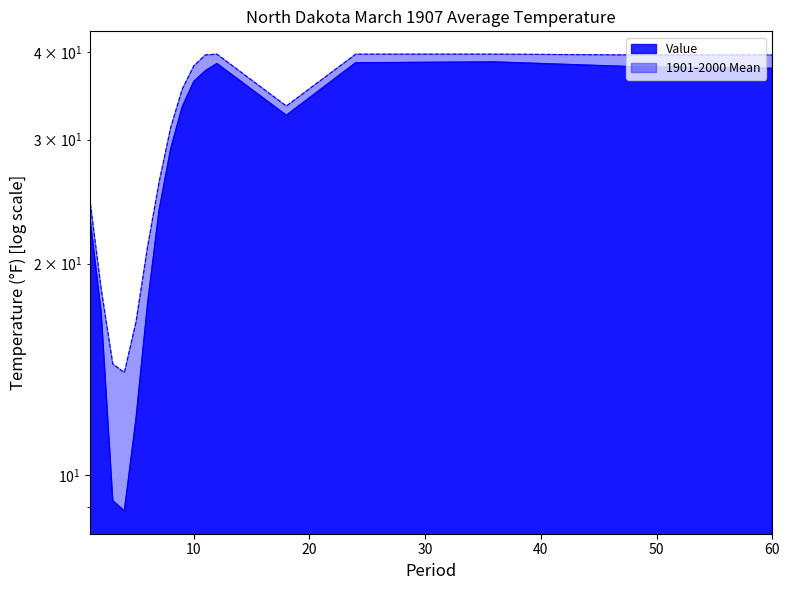

Reading left to right, extract all data points from this chart.

Value: 1=23.4	2=17.0	3=9.2	4=8.9	5=12.0	6=17.5	7=23.8	8=29.1	9=33.4	10=36.3	11=37.6	12=38.5	18=32.5	24=38.6	36=38.7	48=38.1	60=37.9
1901-2000 Mean: 1=24.8	2=18.4	3=14.4	4=14.0	5=16.5	6=21.1	7=26.1	8=31.2	9=35.4	10=38.2	11=39.6	12=39.7	18=33.5	24=39.7	36=39.7	48=39.6	60=39.6